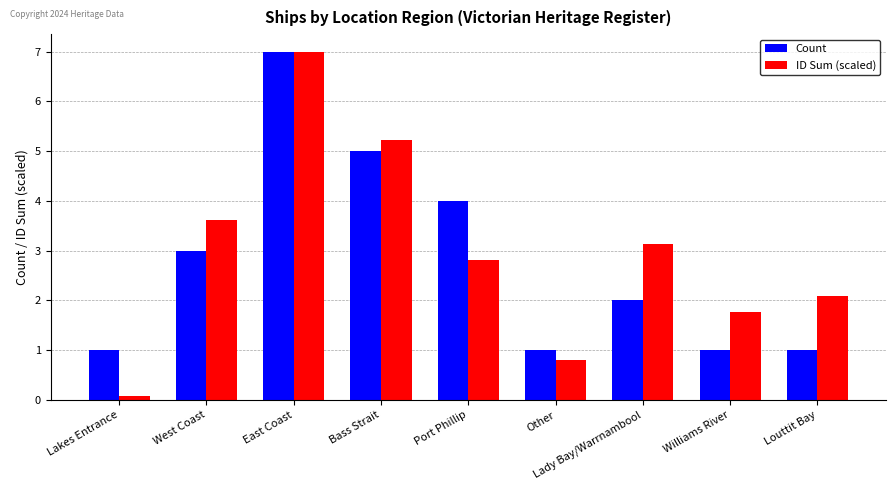

How many bars are there in total?

18